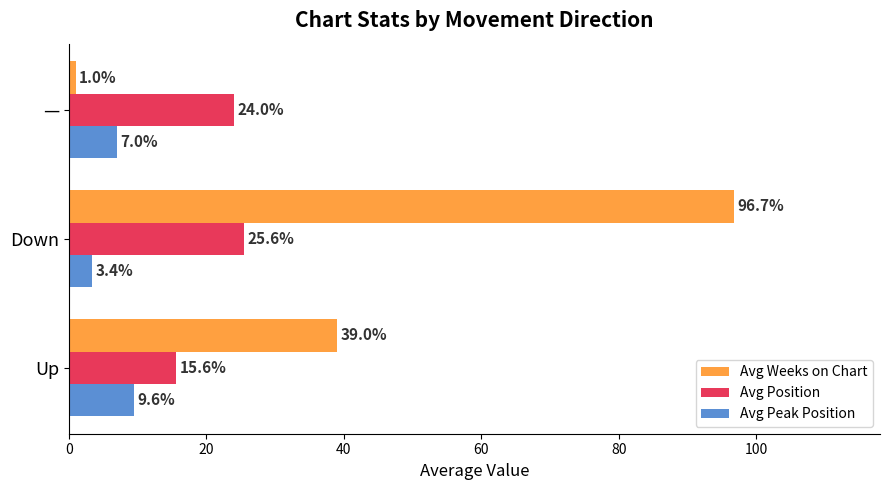

List the series in order of their overall mean, highest first.

Avg Weeks on Chart, Avg Position, Avg Peak Position